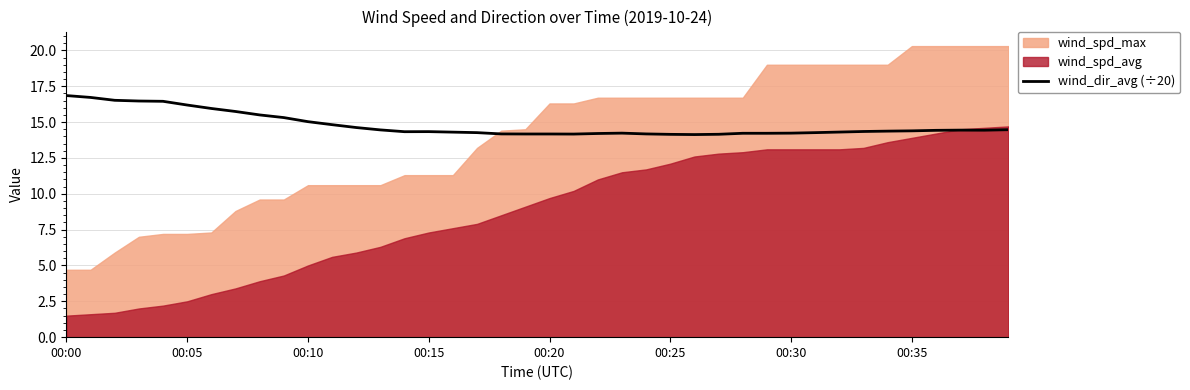

The value of wind_dir_avg (÷20) at 00:30 is 22.8. True or false?

False